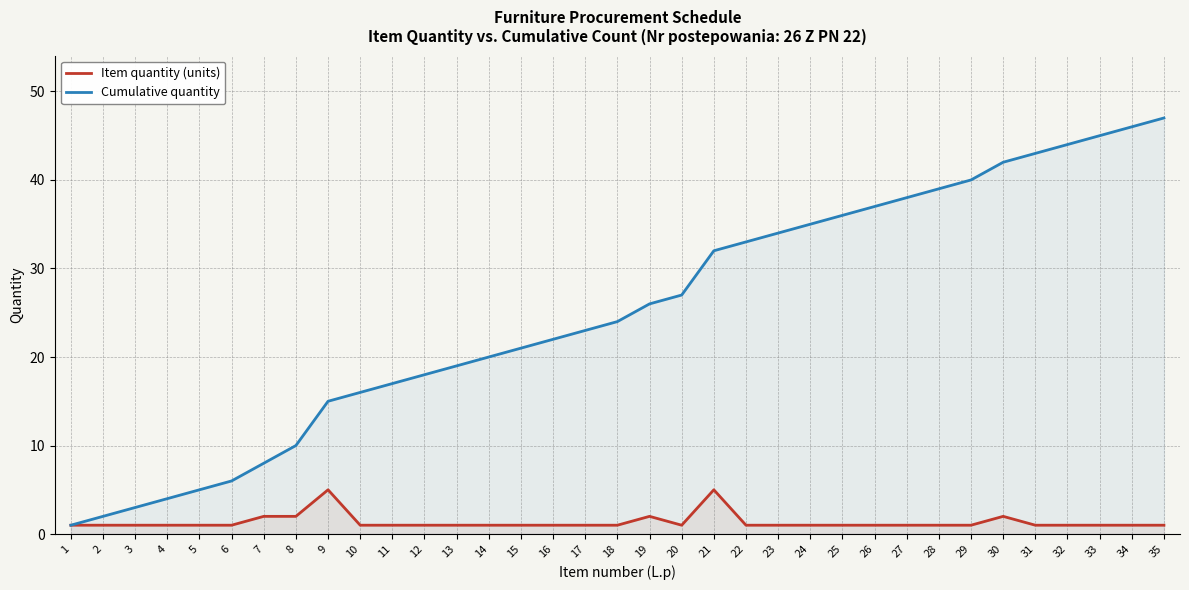

How many lines are shown in the chart?

2